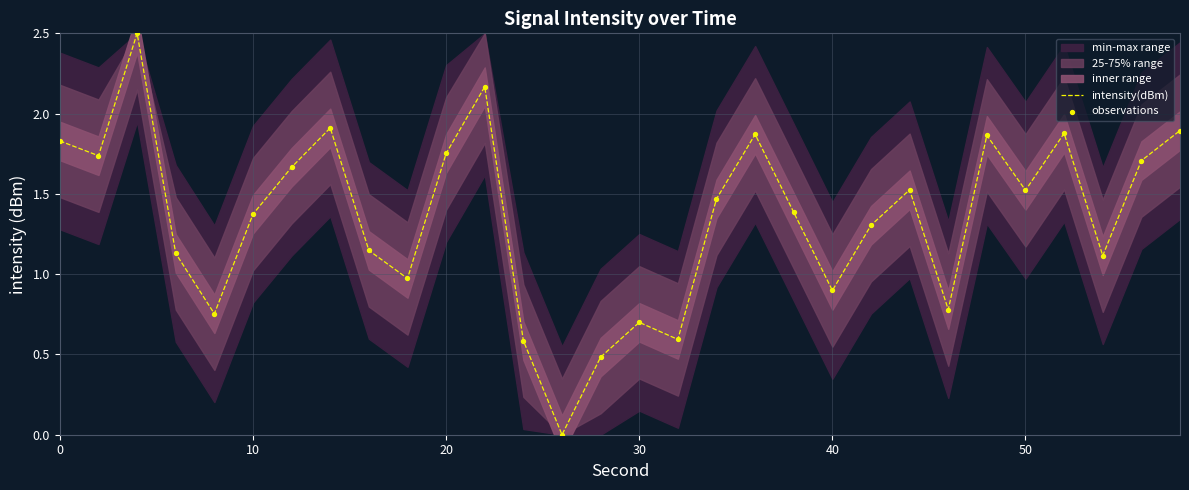

Is it true that intensity(dBm) equals 1.5 at 50?

True